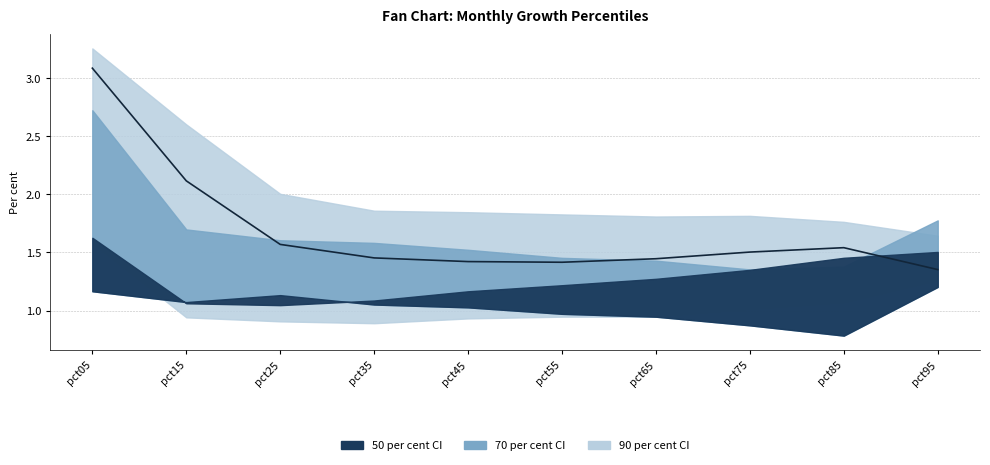

Reading left to right, what are all the values shown in this chart?

Jan: pct05=3.3	pct15=2.6	pct25=2.0	pct35=1.9	pct45=1.8	pct55=1.8	pct65=1.8	pct75=1.8	pct85=1.8	pct95=1.6
Mar: pct05=1.6	pct15=0.9	pct25=0.9	pct35=0.9	pct45=0.9	pct55=0.9	pct65=0.9	pct75=1.0	pct85=1.1	pct95=1.3
Jun: pct05=1.2	pct15=1.1	pct25=1.1	pct35=1.1	pct45=1.0	pct55=1.0	pct65=0.9	pct75=0.9	pct85=0.8	pct95=1.2
Jul: pct05=3.1	pct15=2.1	pct25=1.6	pct35=1.5	pct45=1.4	pct55=1.4	pct65=1.4	pct75=1.5	pct85=1.5	pct95=1.4
Aug: pct05=2.7	pct15=1.7	pct25=1.6	pct35=1.6	pct45=1.5	pct55=1.5	pct65=1.4	pct75=1.4	pct85=1.4	pct95=1.8
Sep: pct05=1.6	pct15=1.1	pct25=1.0	pct35=1.1	pct45=1.2	pct55=1.2	pct65=1.3	pct75=1.3	pct85=1.5	pct95=1.5